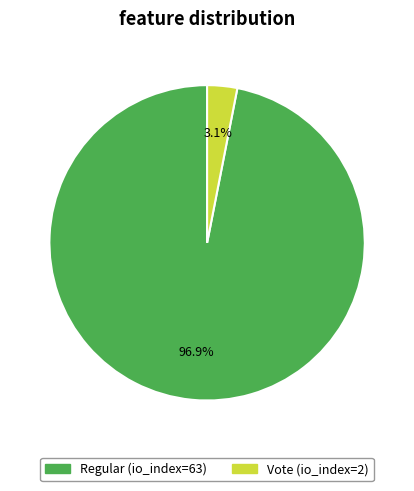

What is the smallest slice in the pie chart?

Vote (io_index=2)